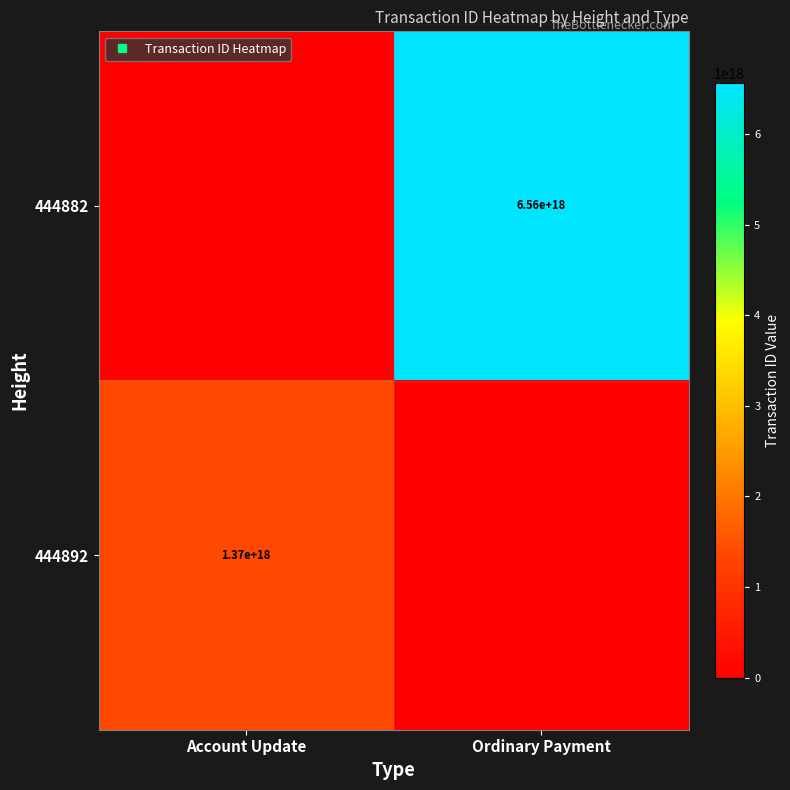

Rank the series by their maximum value, from highest to lowest.

444882, 444892